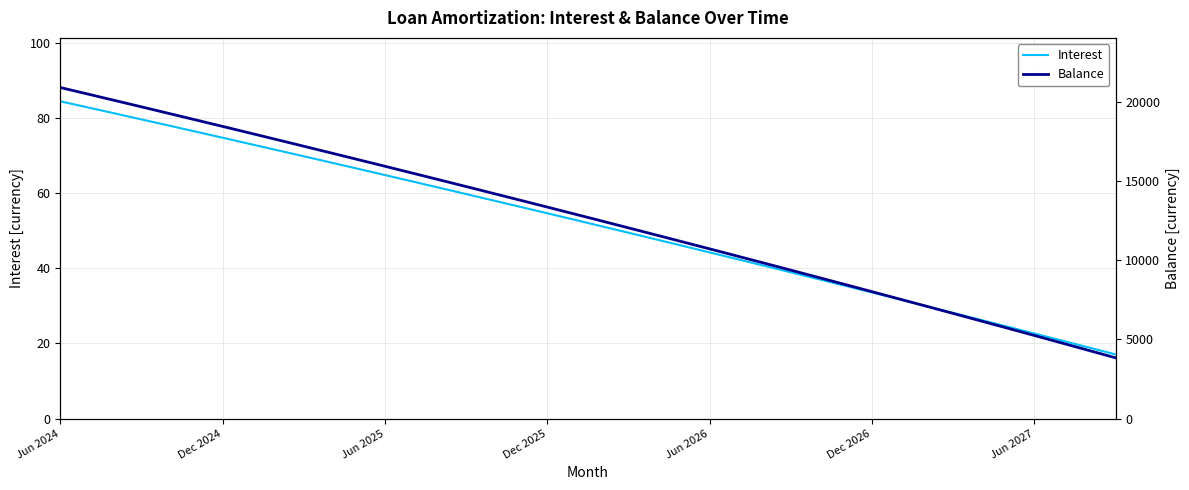

True or false: Interest and Balance intersect in this chart.

False